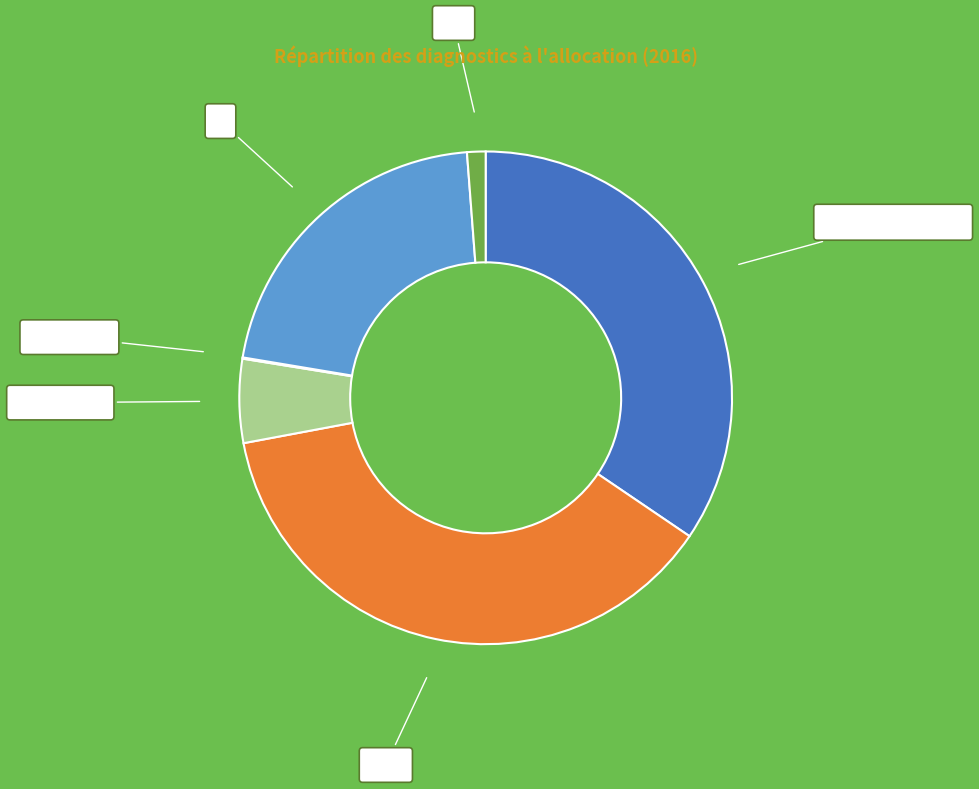

Does Retransplantation represent more than half of the total?

No